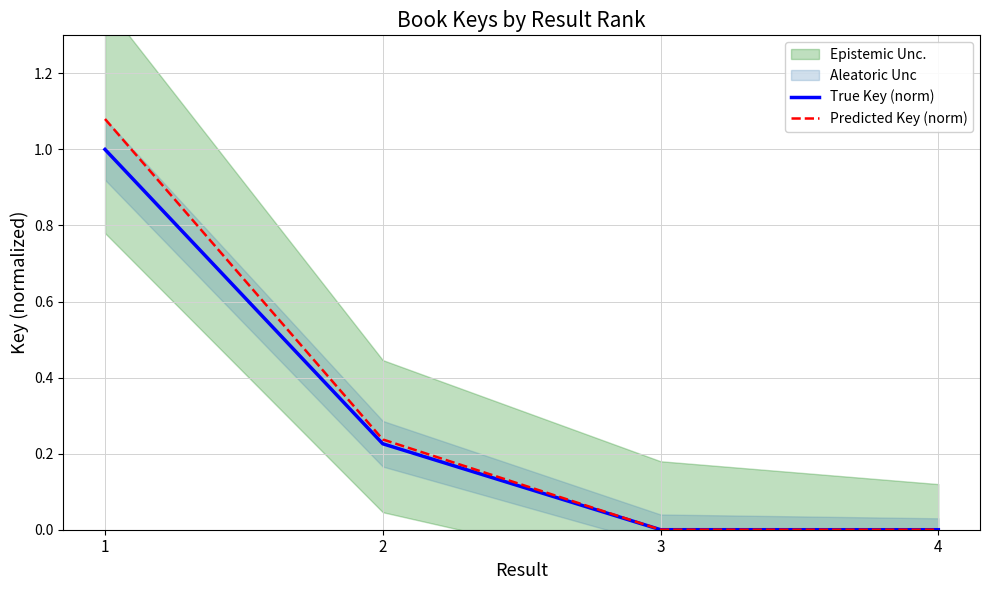

Between 1 and 3, which series saw the biggest shift?

Predicted Key (norm)